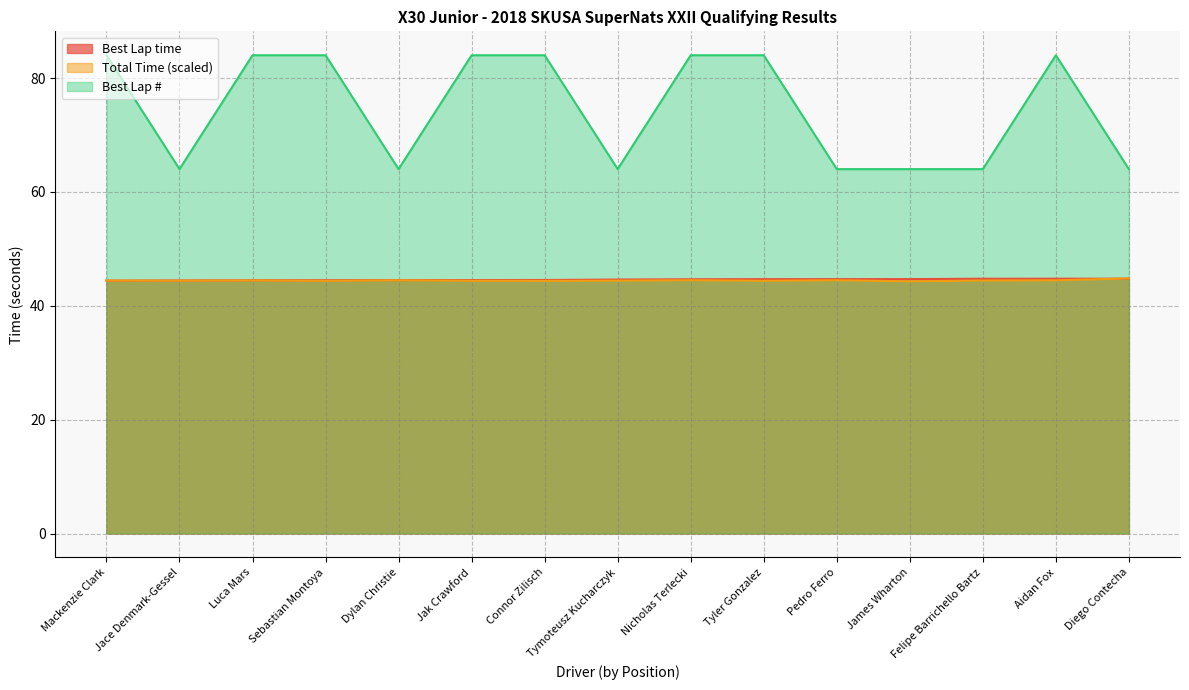

What is the difference between the maximum and minimum values in the Best Lap series?

20.0